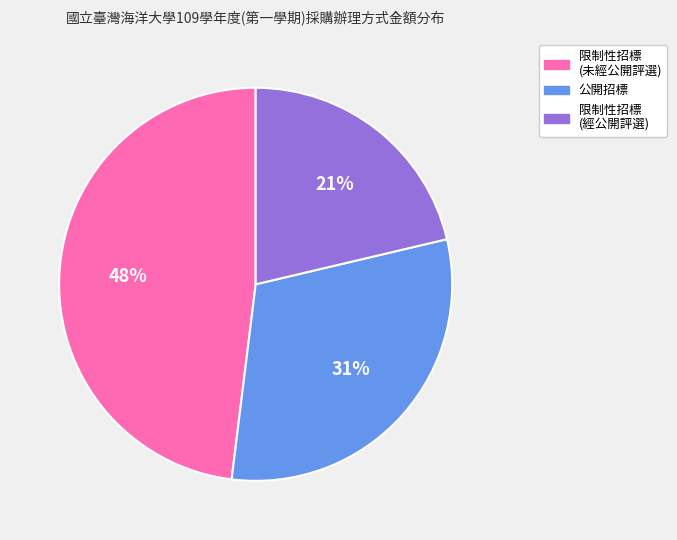

To the nearest percent, what is the difference between the largest and smallest slice percentages?

27%